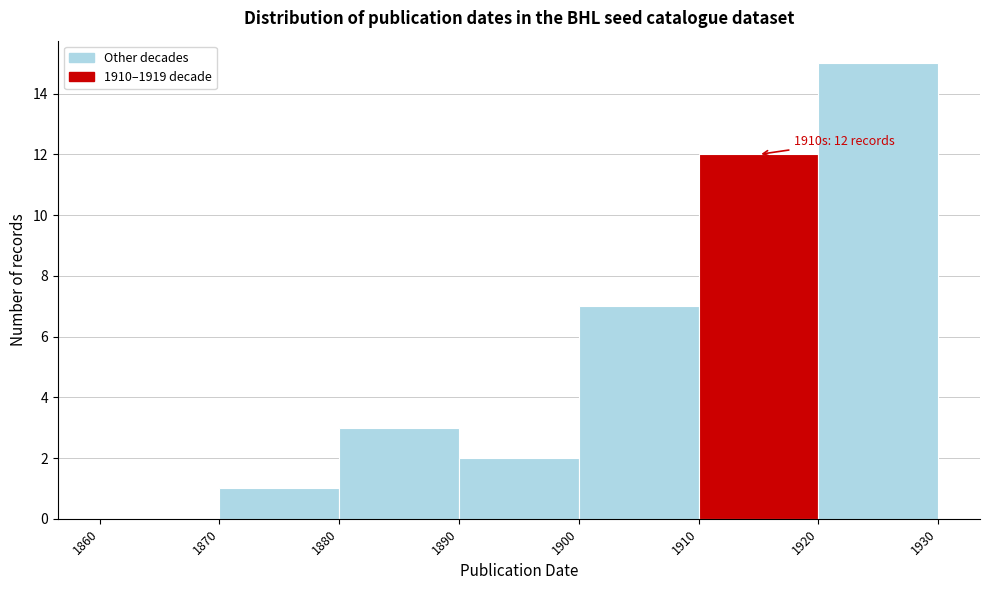

Over which range of the x-axis is the bar tallest?

1920 to 1930